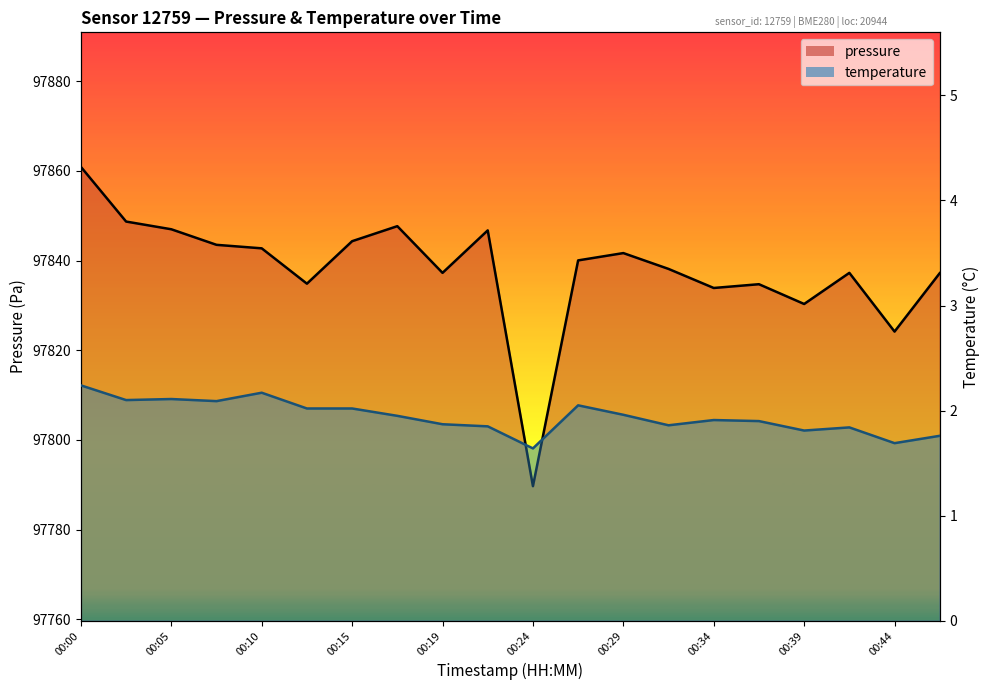

True or false: temperature and pressure cross at least once.

False